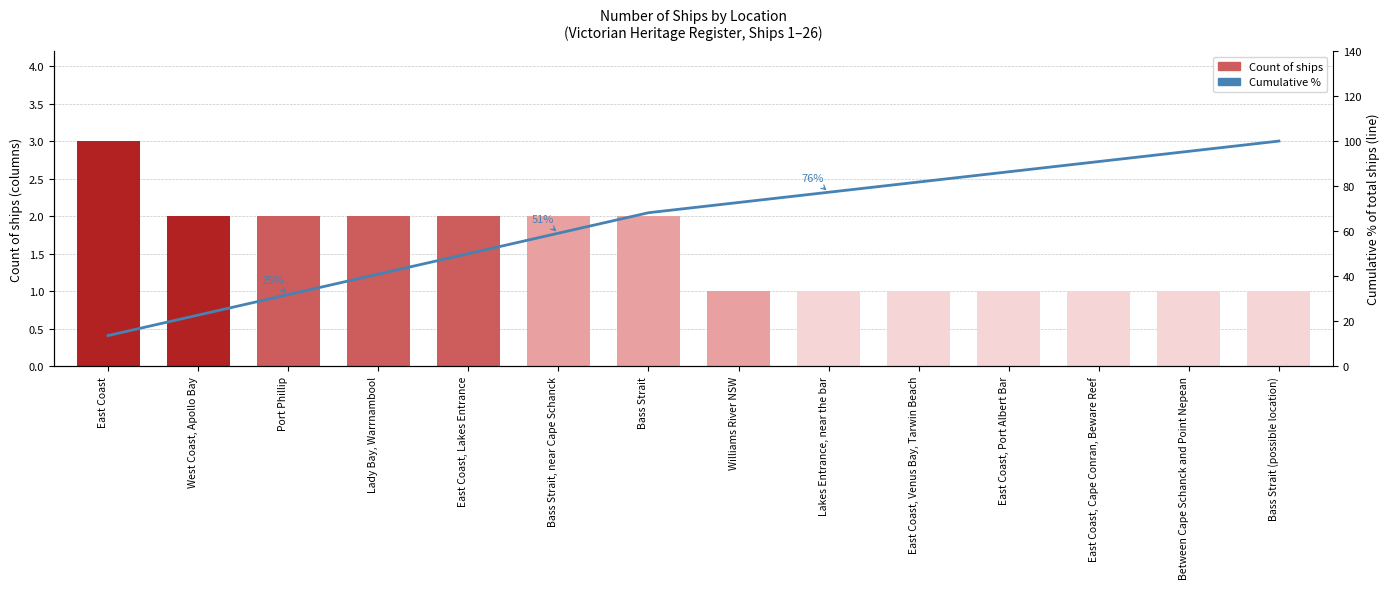

Which label corresponds to the largest value in the chart?

Bass Strait (possible location)